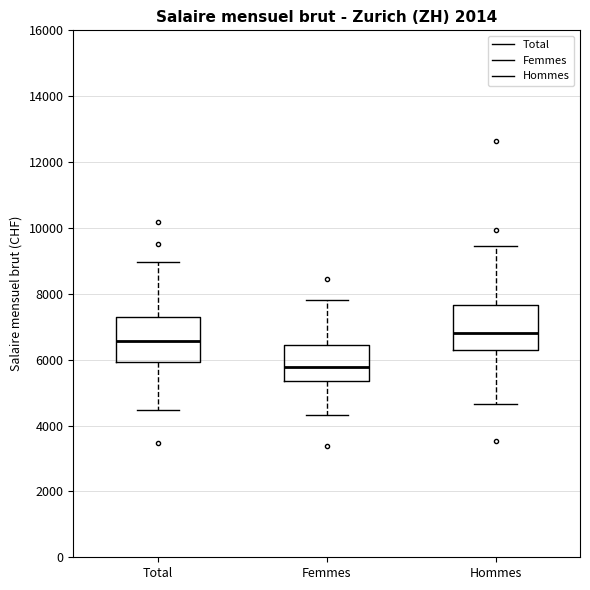

Reading left to right, transcribe this box plot: for each box, give where its median line is, the range the box spans, and where its two whiskers end, as read against the y-axis. The values are not printed on the chart, so give them approximately, as read against the axis.

Total: median 6600, box 6000 to 7400, whiskers 4400 to 9000
Femmes: median 5800, box 5400 to 6400, whiskers 4400 to 7800
Hommes: median 6800, box 6400 to 7600, whiskers 4600 to 9400